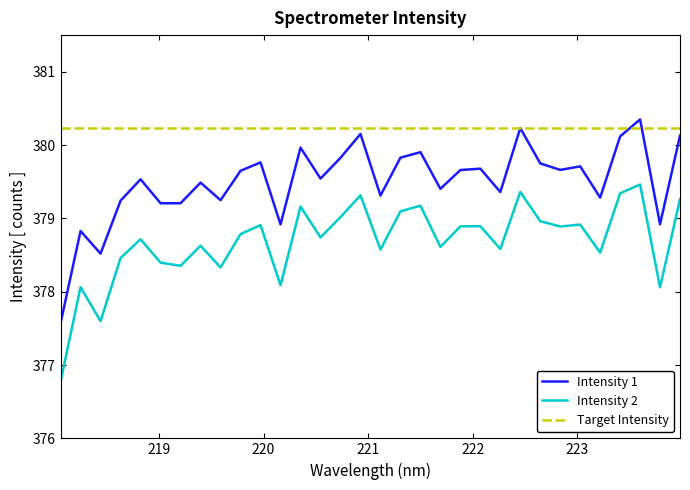

What is the maximum value for Intensity 1?

380.4